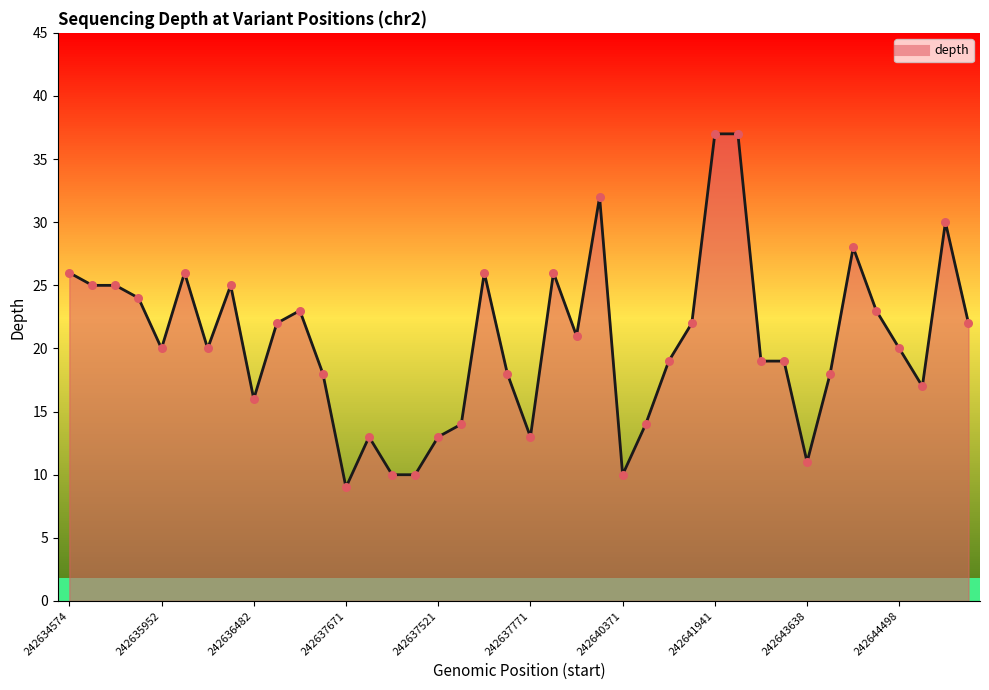

What is the greatest value displayed?

37